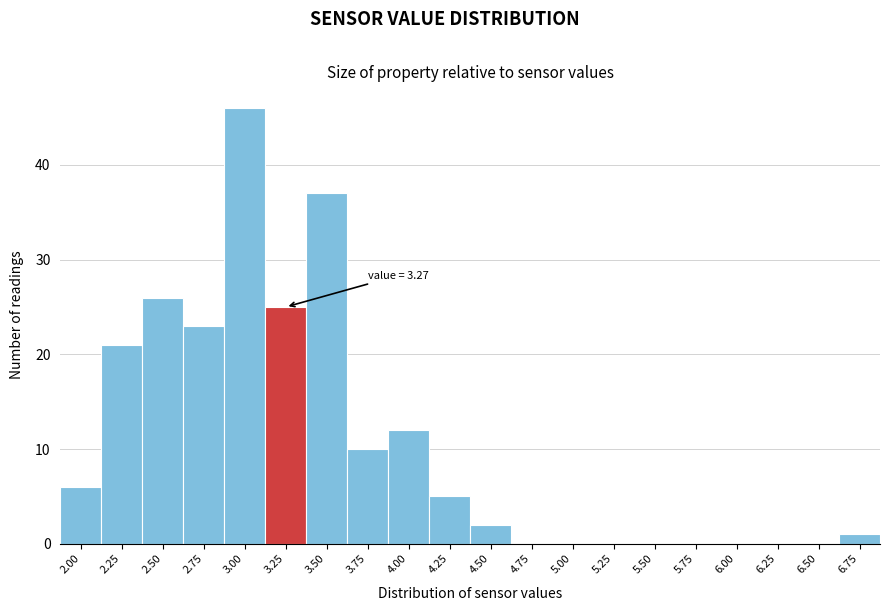

Reading left to right, what are all the values shown in this chart?

2.00=6	2.25=21	2.50=26	2.75=23	3.00=46	3.25=25	3.50=37	3.75=10	4.00=12	4.25=5	4.50=2	4.75=0	5.00=0	5.25=0	5.50=0	5.75=0	6.00=0	6.25=0	6.50=0	6.75=1